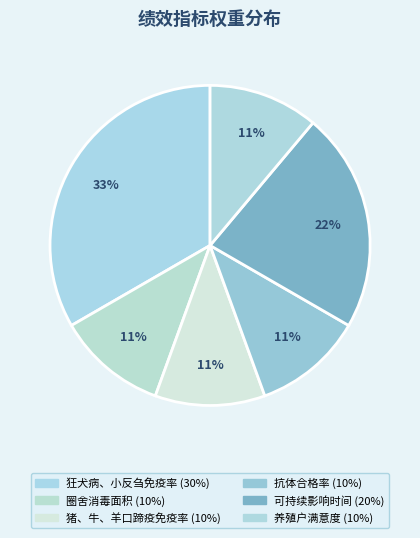

Which slice is the largest?

狂犬病、小反刍免疫率